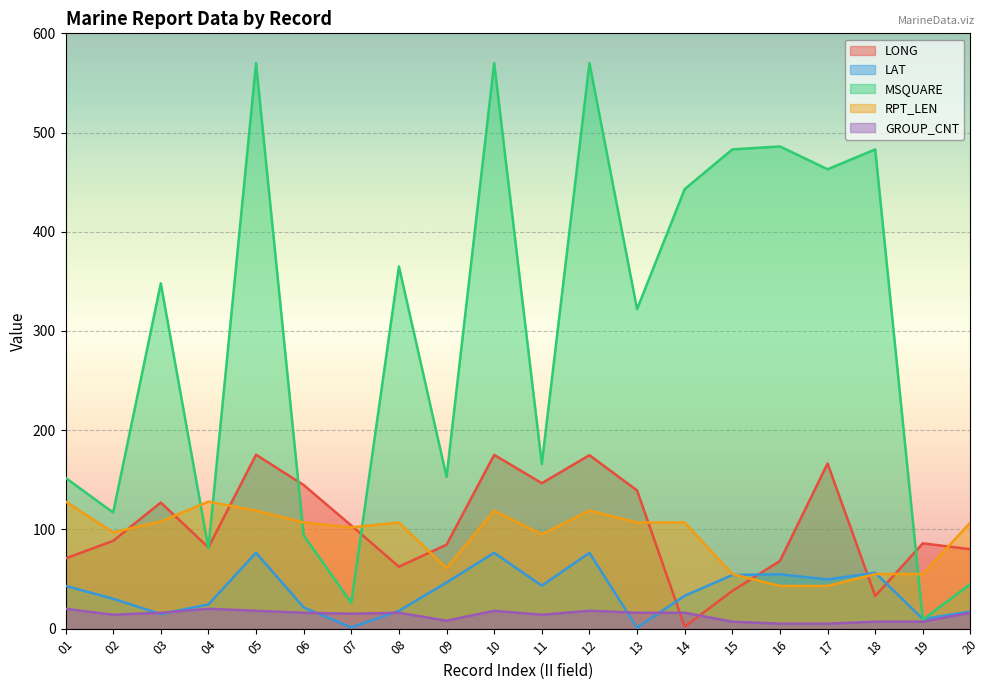

Where is the first local maximum for MSQUARE?

03